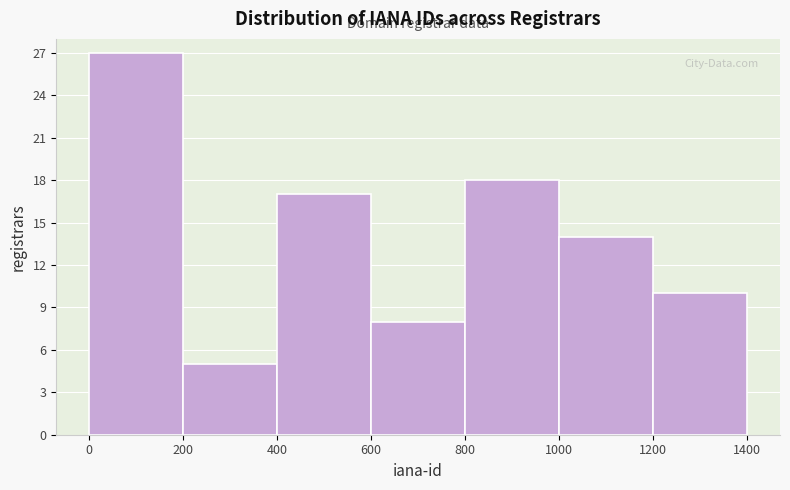

Reading left to right, transcribe this chart: for each bar, give the range it covers on the x-axis and its height. The values are not printed on the chart, so give them approximately, as read against the axis.

0 to 200: 27
200 to 400: 5
400 to 600: 17
600 to 800: 8
800 to 1000: 18
1000 to 1200: 14
1200 to 1400: 10